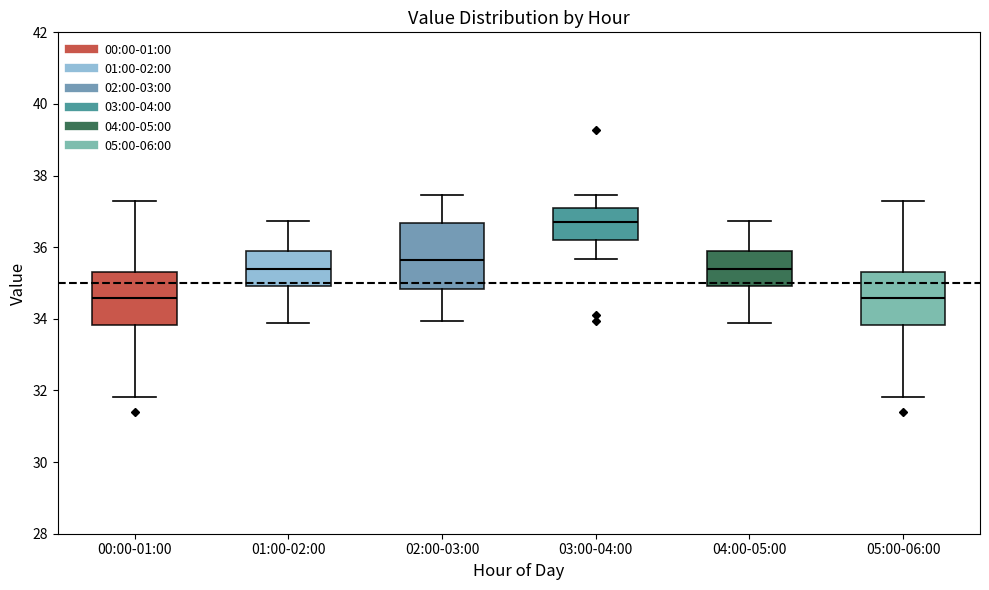

Where does the lower whisker of the box for 02:00-03:00 end on the y-axis? The values are not printed on the chart, so give them approximately, as read against the axis.

34.0